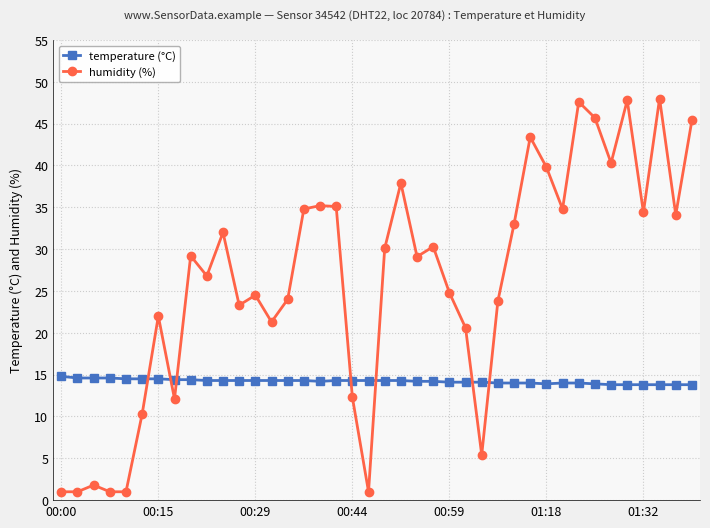

At how many categories does at least one series exceed 6?

40